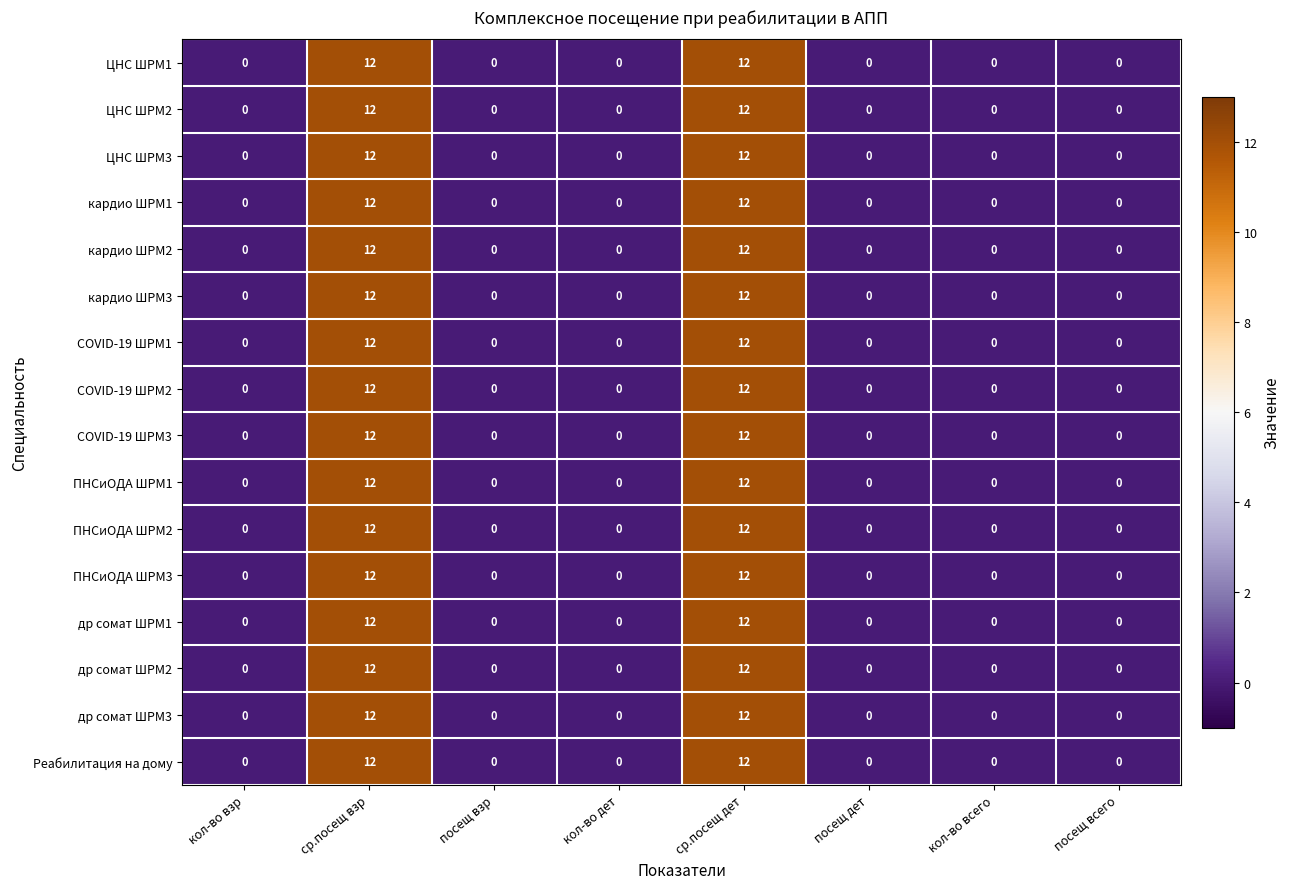

What is the sum of the кардио ШРМ2 values at ср.посещ взр and посещ всего?

12